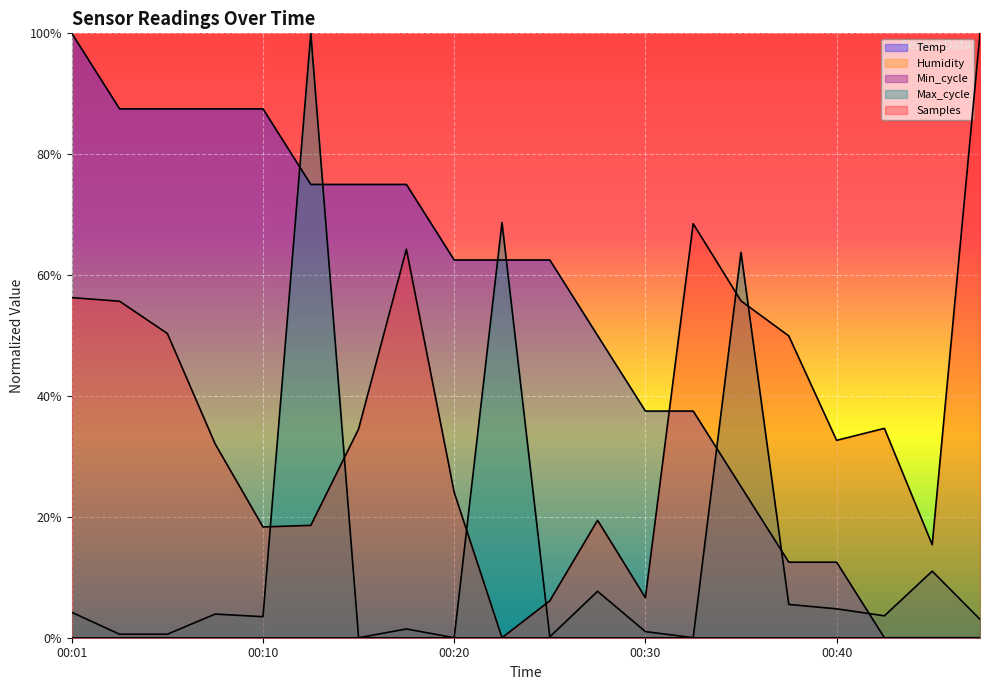

Where does the Temp series first go above 62?

00:01